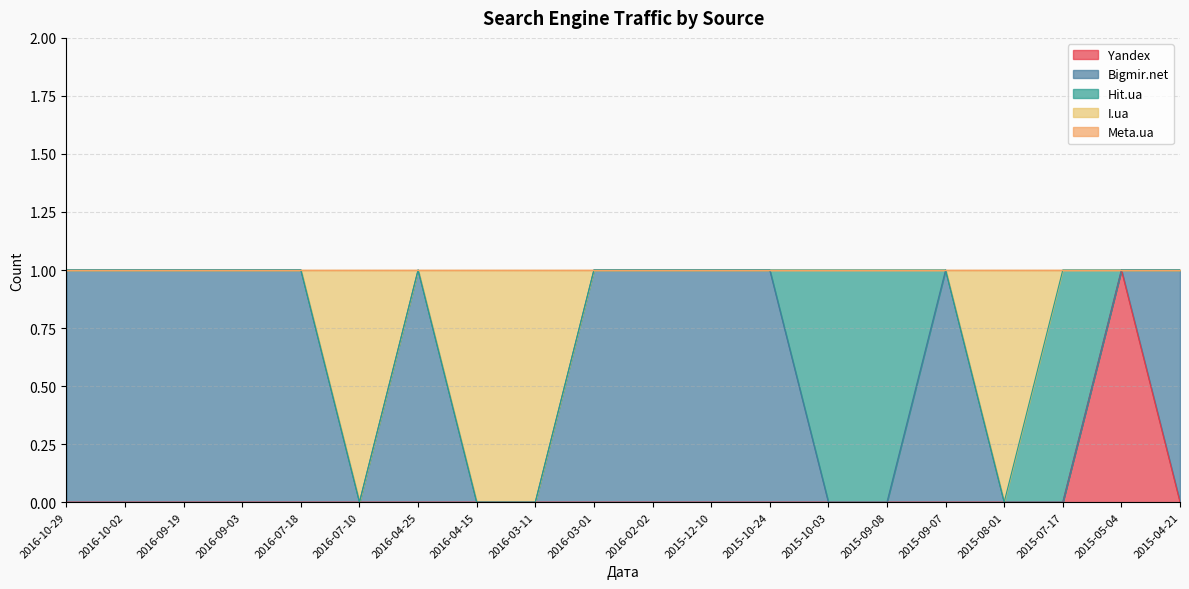

True or false: Hit.ua has a value of 2 at 2015-09-08.

False